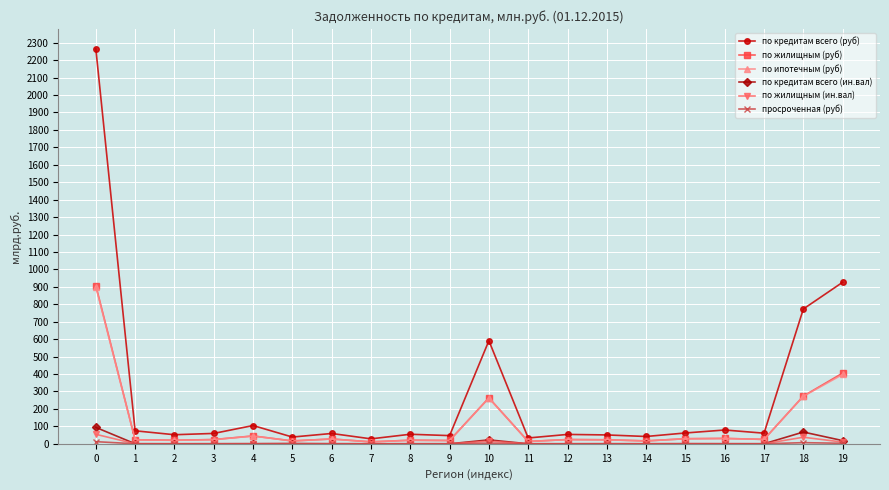

What is the difference between the second highest and second lowest values in the по кредитам всего (руб) series?

892.9